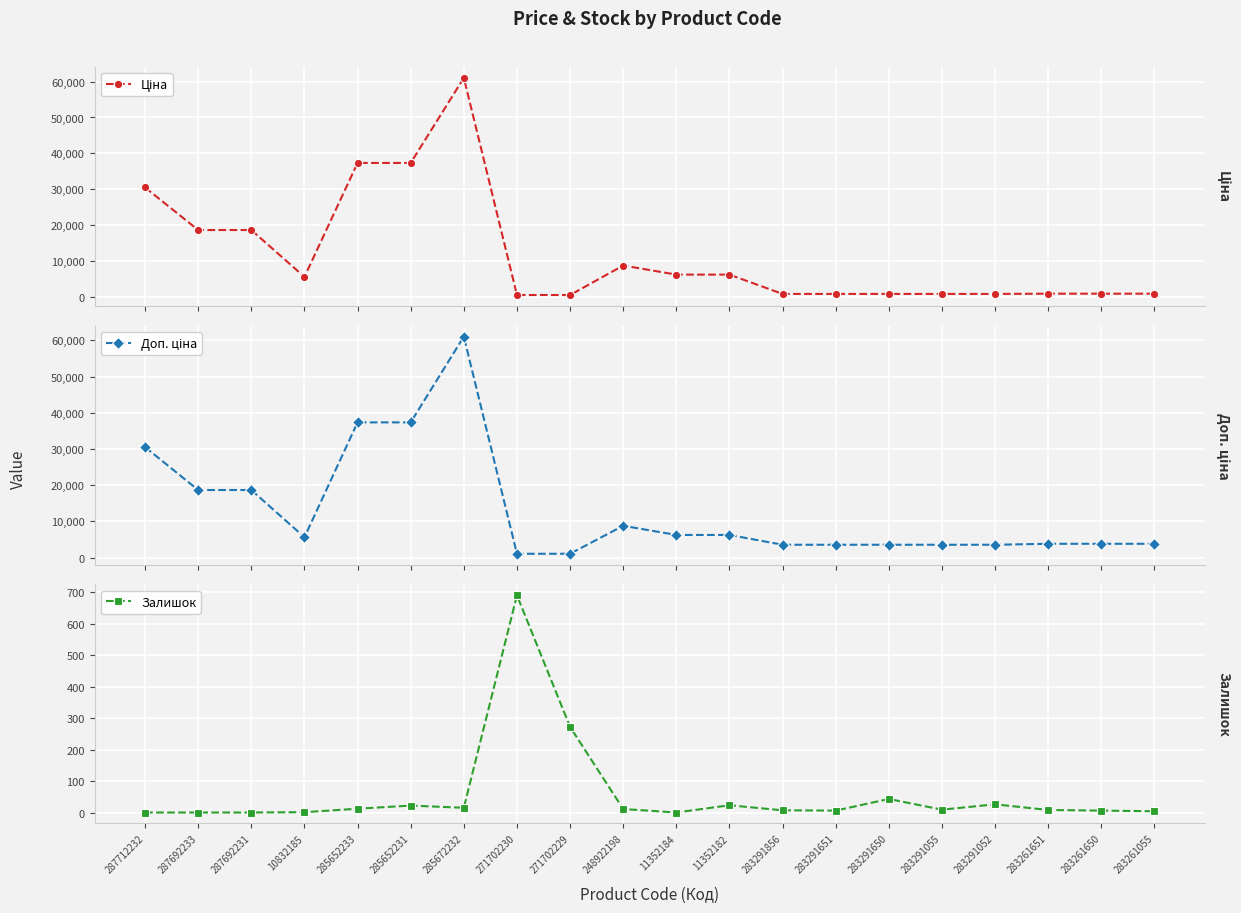

In Доп. ціна, how many points are higher than both neighbors (excluding endpoints)?

2